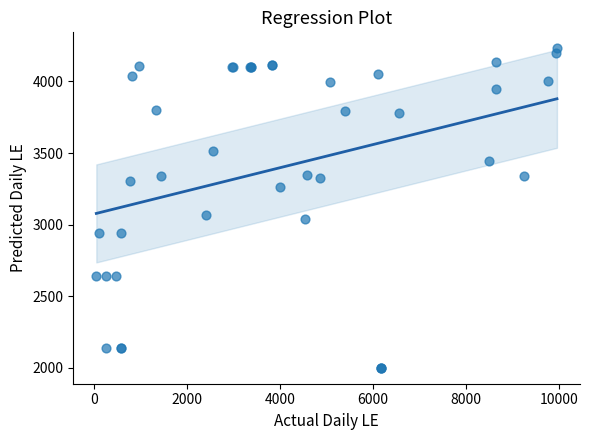

What Y value in the scatter plot is closest to 3115?

3069.2